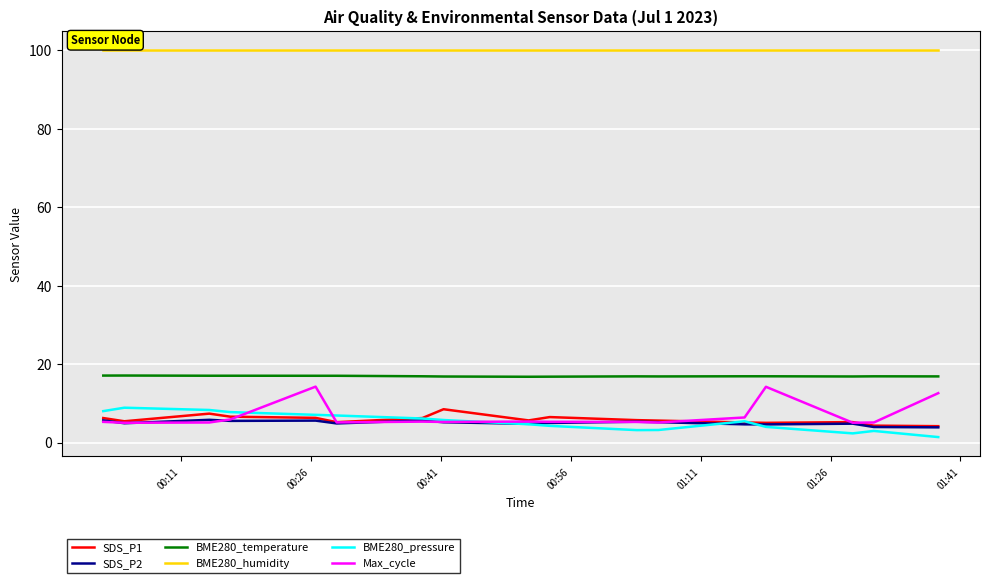

Which series has the largest total across all categories?

BME280_humidity